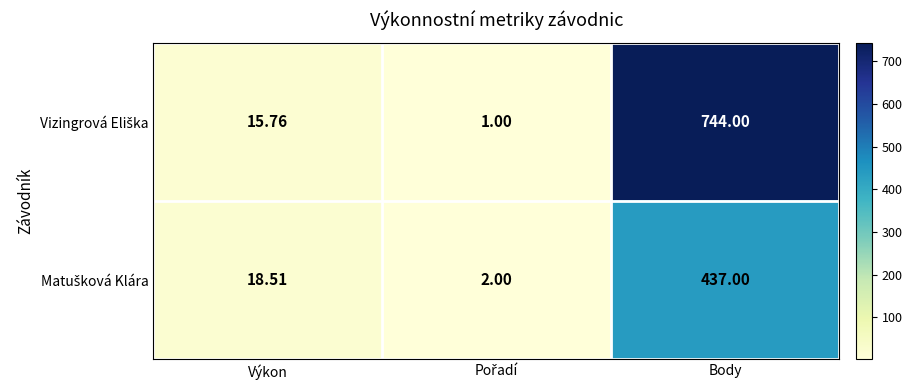

What is the spread (max minus min) of values at Body?

307.0